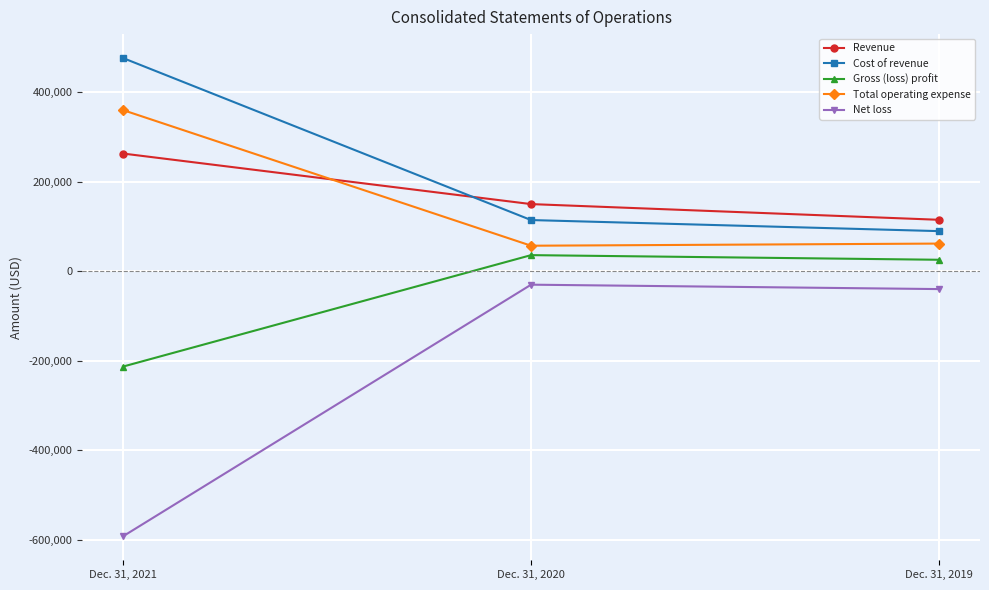

What is the maximum value for Cost of revenue?

476168